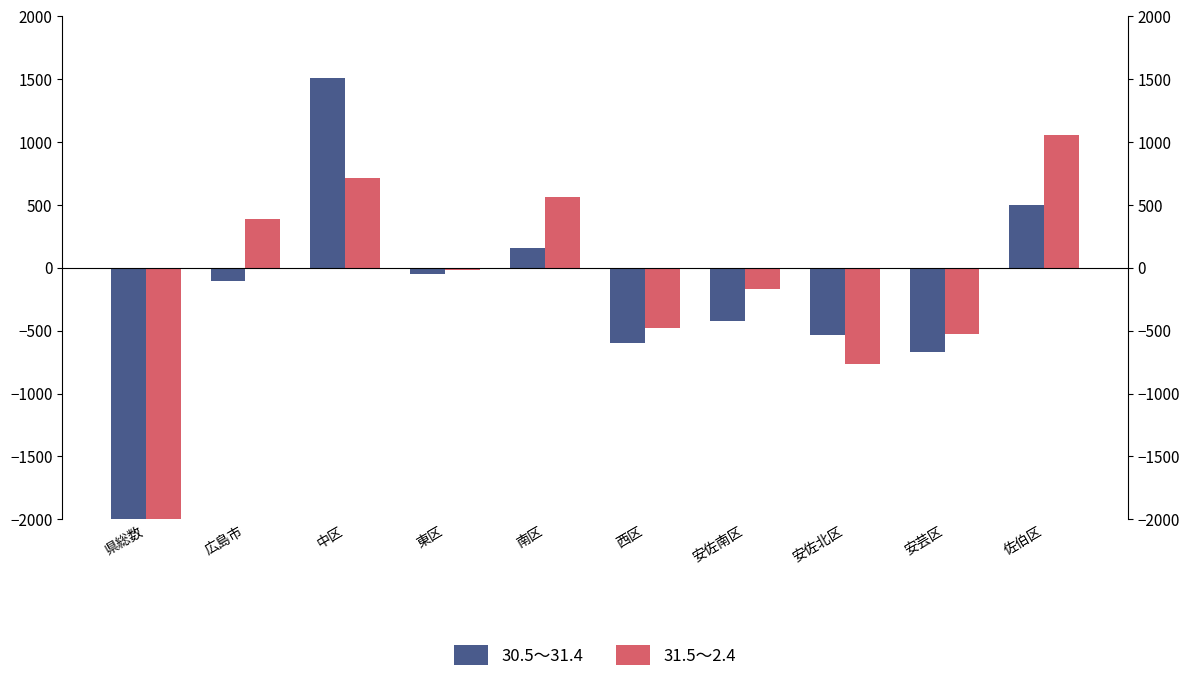

How many distinct data groups are displayed?

2